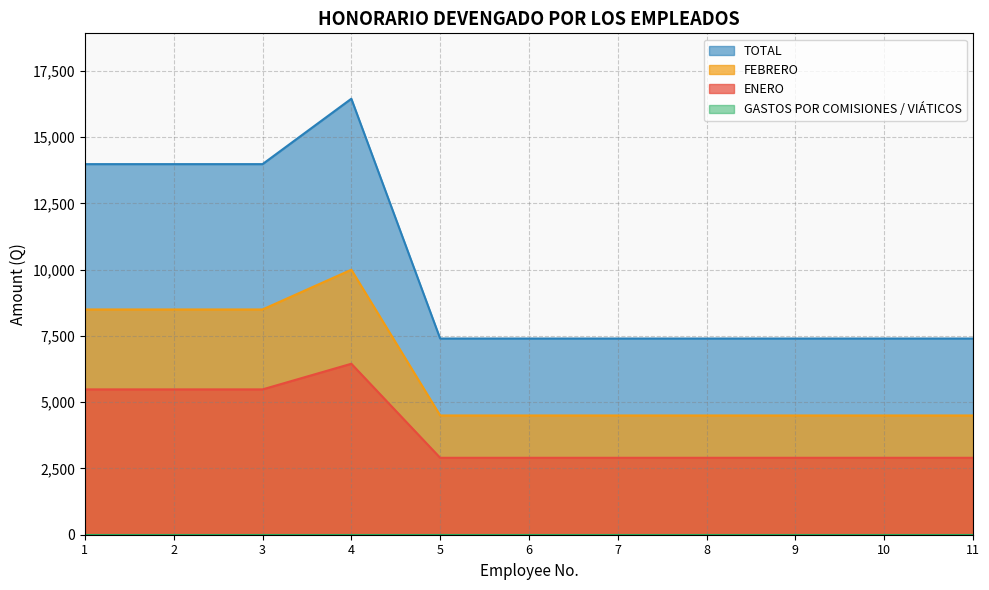

True or false: FEBRERO has a value of 4500.0 at 11.

True